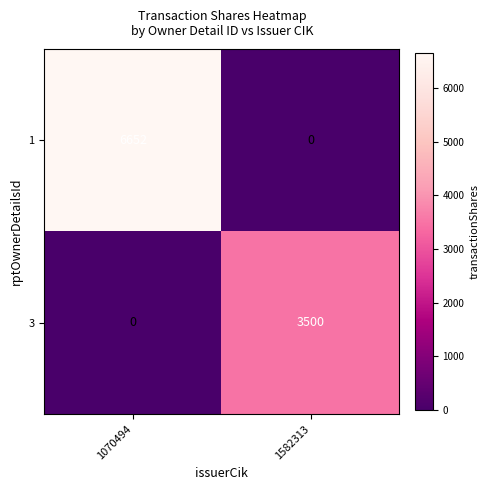

Reading right to left, extract all data points from this chart.

1: 0	6652
3: 3500	0